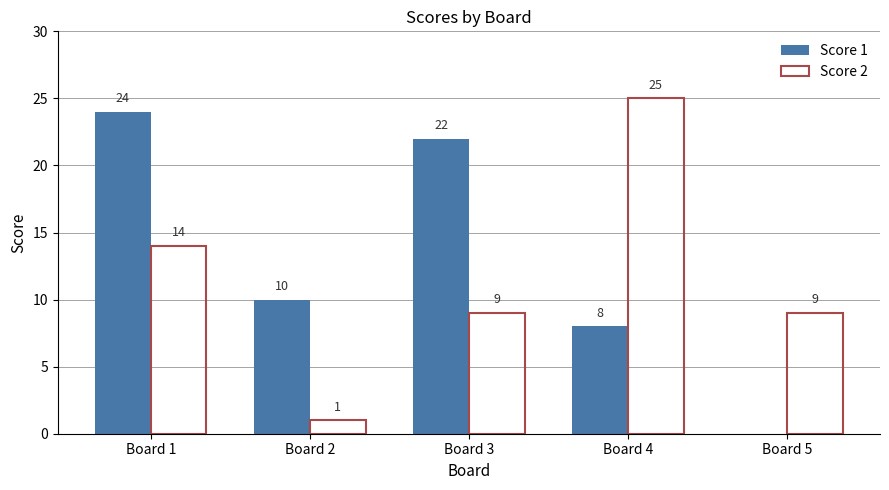

What is the sum of all Score 2 values?

58